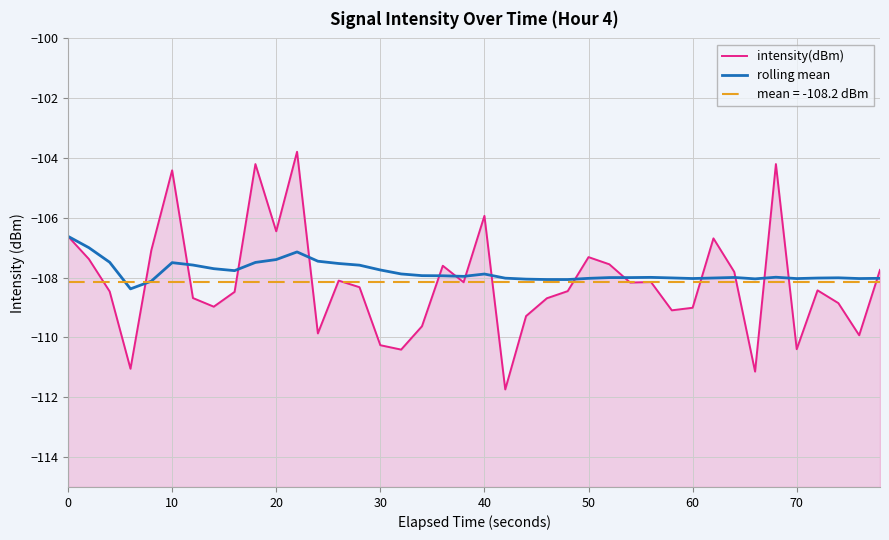

How many times do rolling mean and intensity(dBm) cross each other?

15